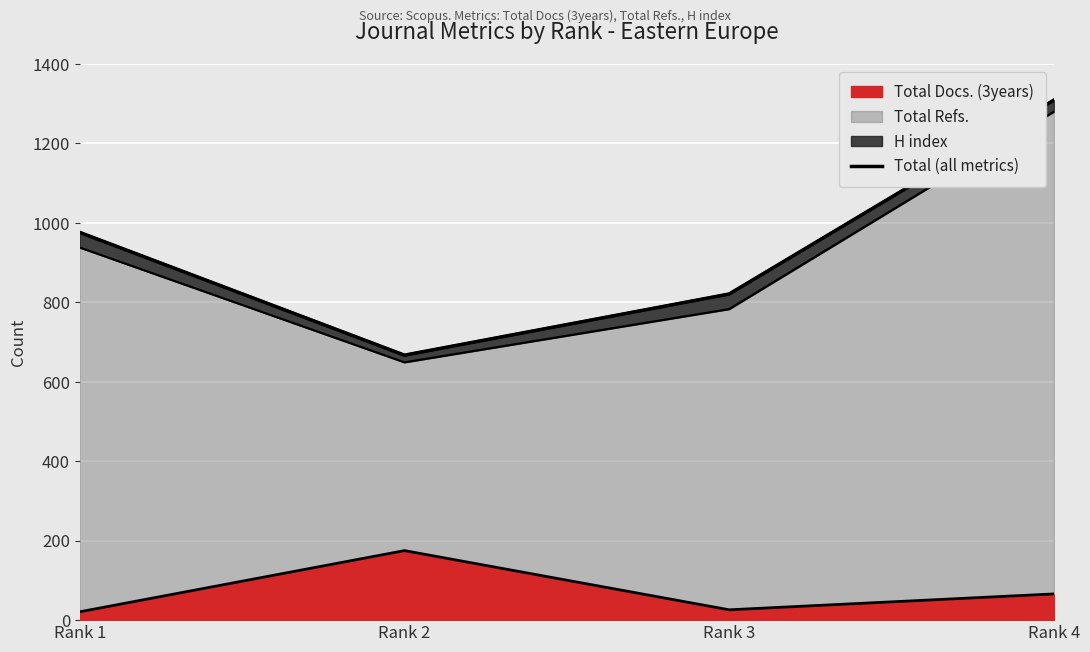

List the labels in order of value, largest first.

Rank 4, Rank 1, Rank 3, Rank 2